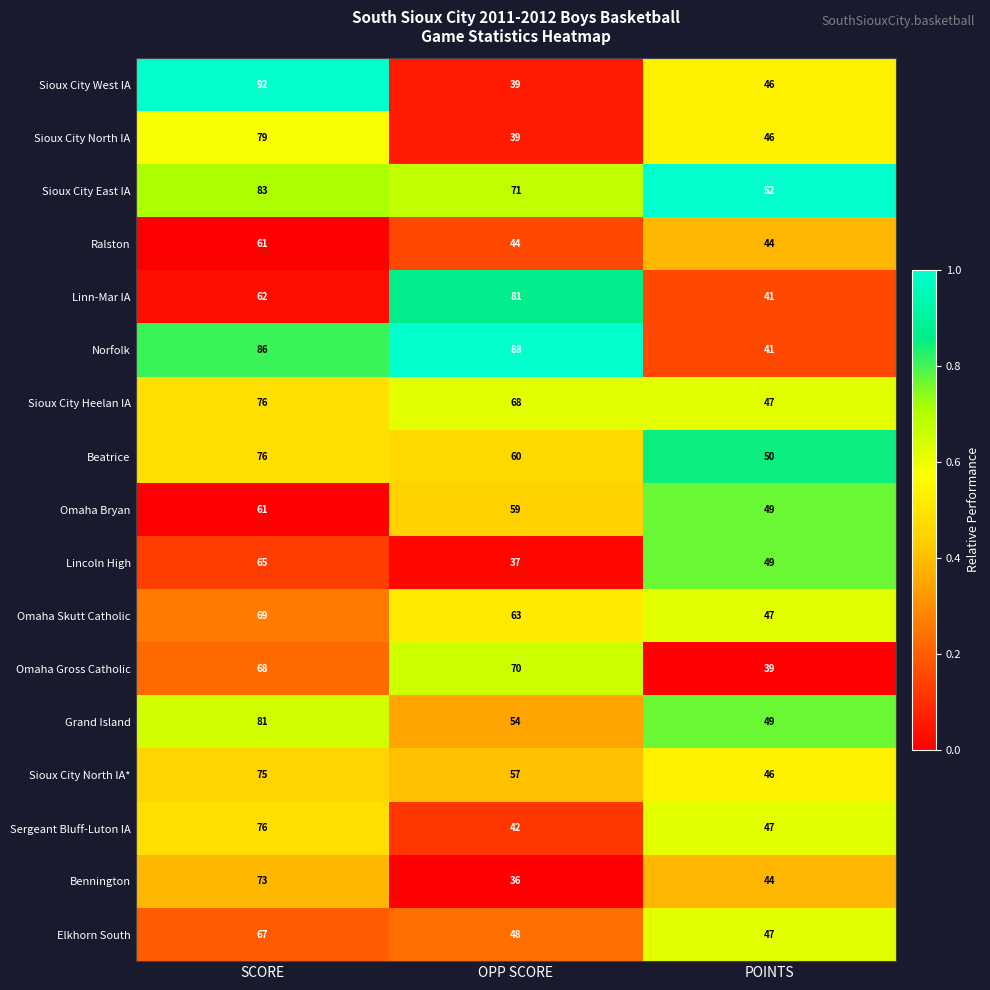

What is the approximate value of Sioux City North IA at SCORE?

79